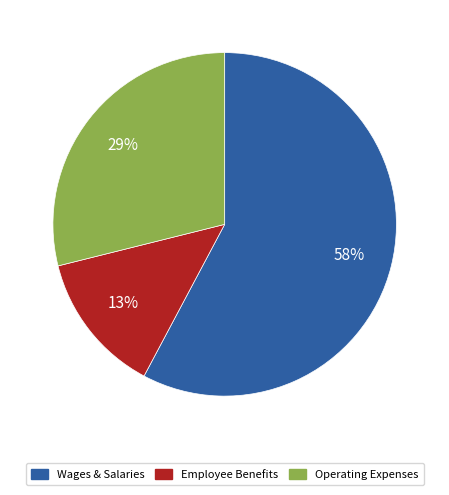

How many slices are in this pie chart?

3